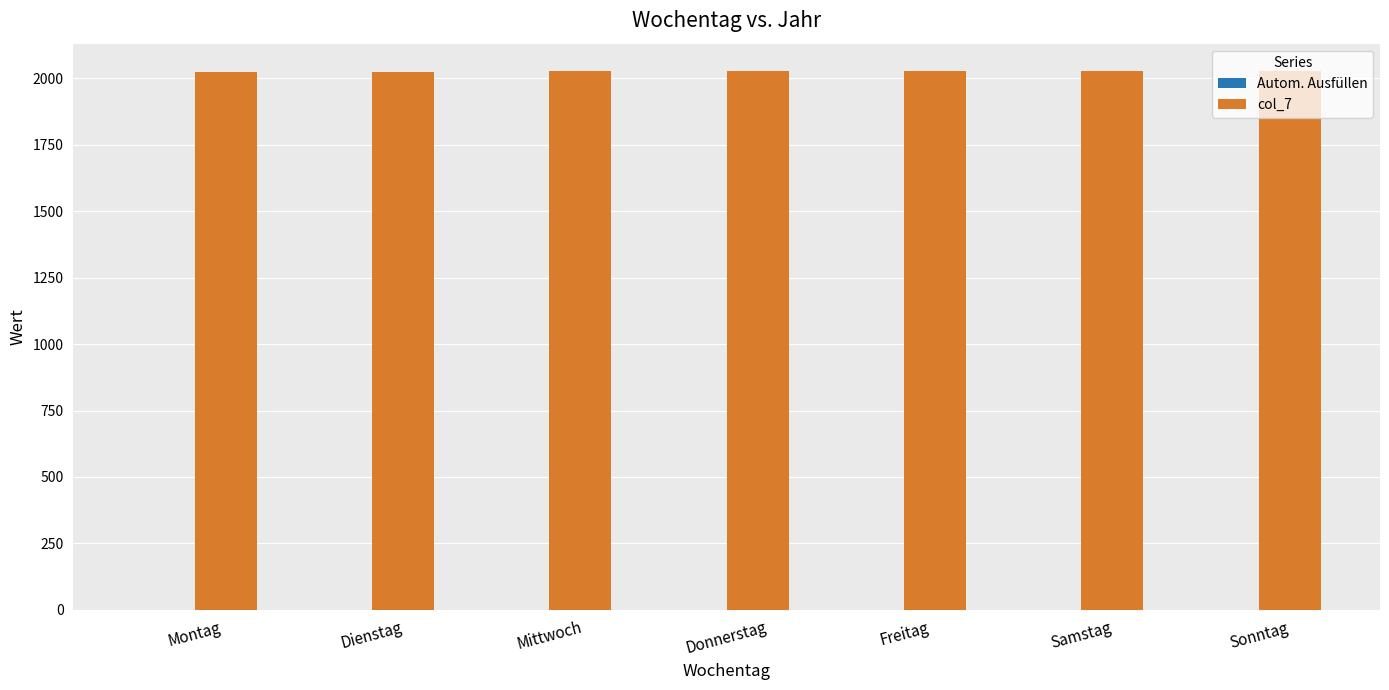

How many distinct data groups are displayed?

2